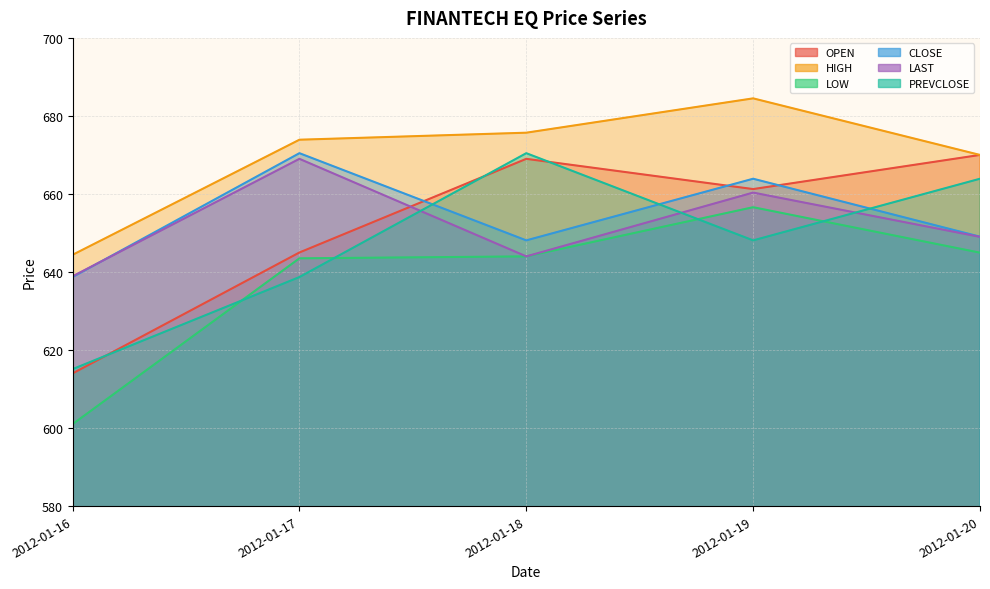

Is the value of CLOSE at 2012-01-18 greater than the value of LOW at 2012-01-20?

Yes